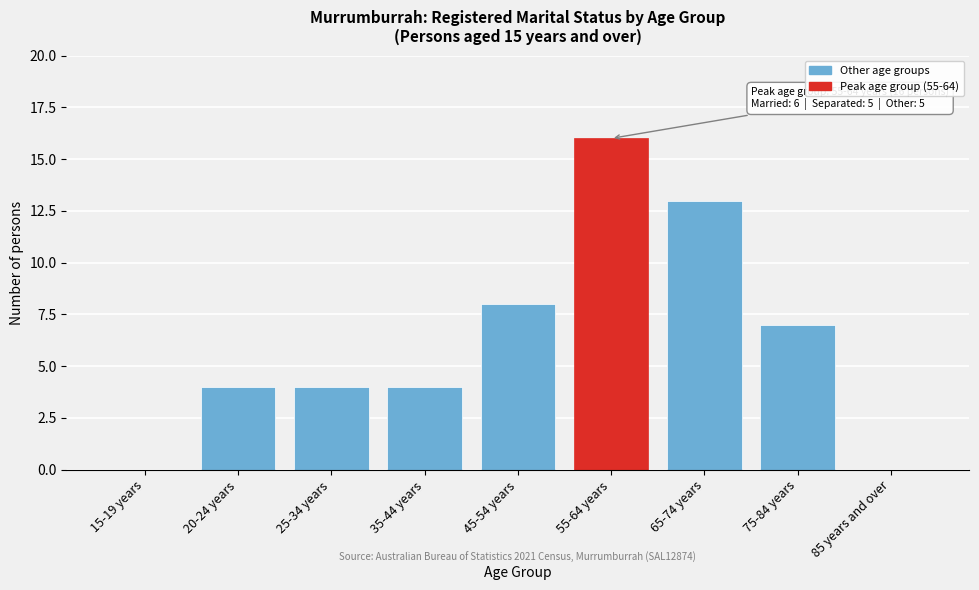

Reading left to right, transcribe all the data shown in this chart.

15-19 years=0	20-24 years=4	25-34 years=4	35-44 years=4	45-54 years=8	55-64 years=16	65-74 years=13	75-84 years=7	85 years and over=0